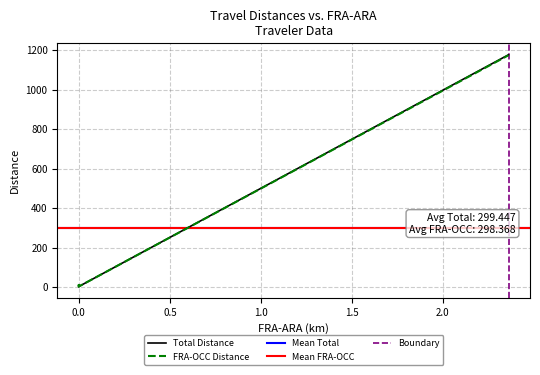

How many lines are shown in the chart?

2